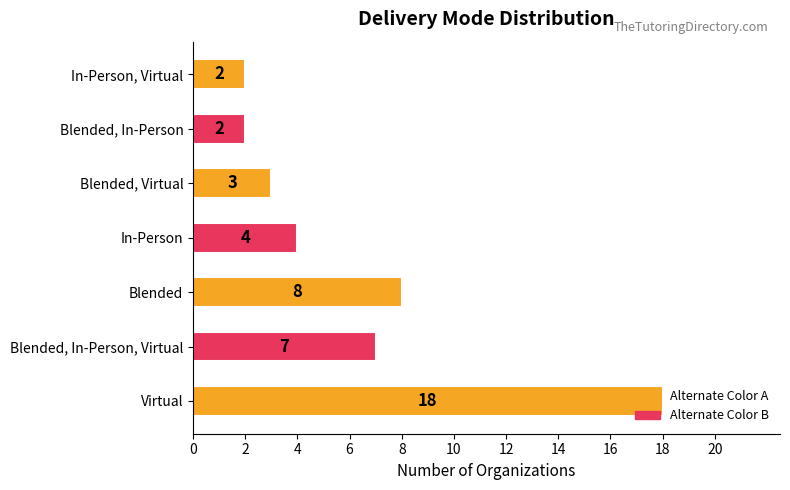

What is the sum of all values?

44